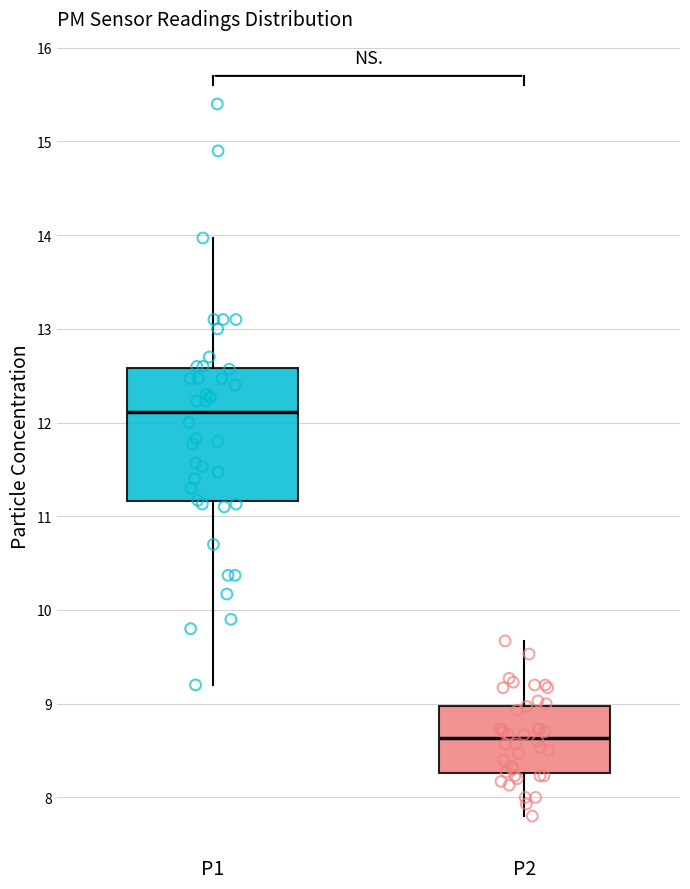

Reading left to right, transcribe this box plot: for each box, give where its median line is, the range the box spans, and where its two whiskers end, as read against the y-axis. The values are not printed on the chart, so give them approximately, as read against the axis.

P1: median 12.1, box 11.2 to 12.6, whiskers 9.2 to 14.0
P2: median 8.6, box 8.3 to 9.0, whiskers 7.8 to 9.7